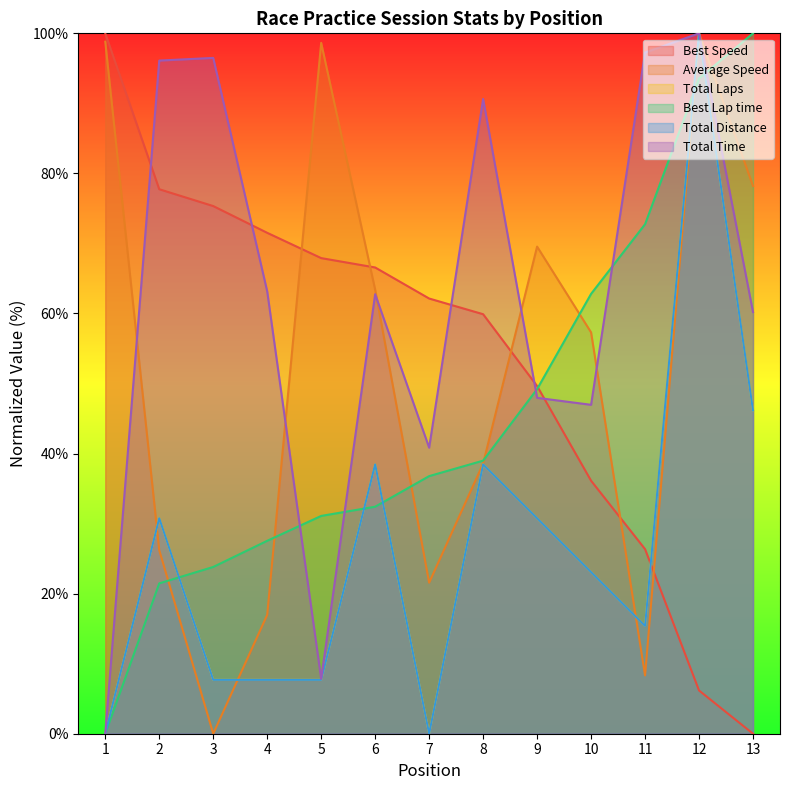

How many interior local valleys does the Total Distance series have?

2